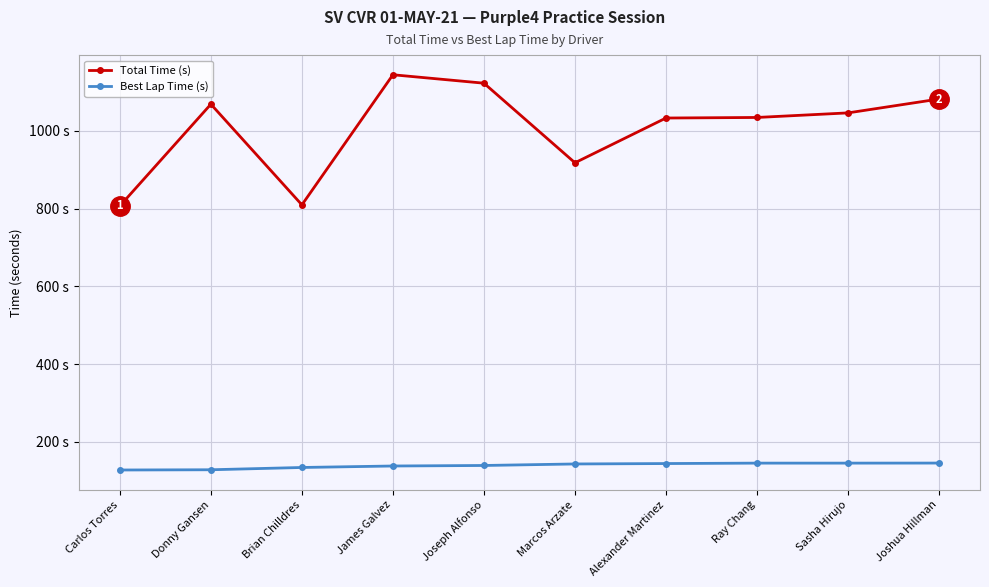

Does the chart have visible grid lines?

Yes